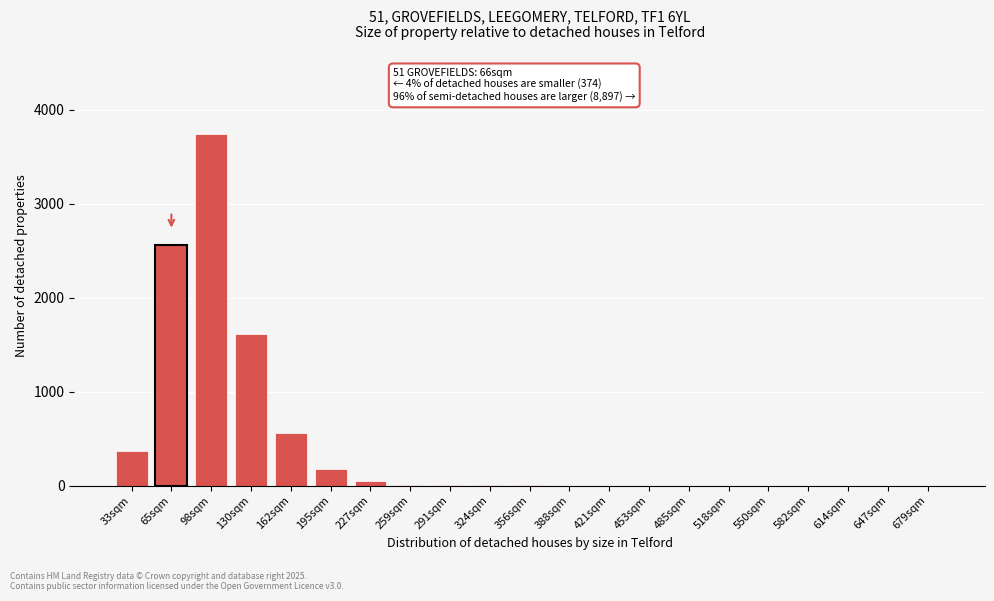

True or false: the data shows 1097 at 130sqm.

False